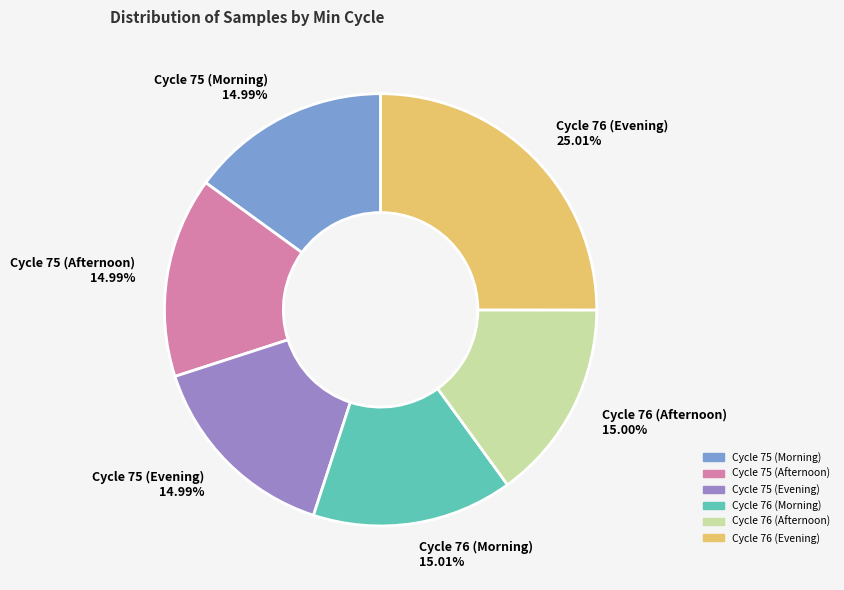

Does any single category account for the majority?

No